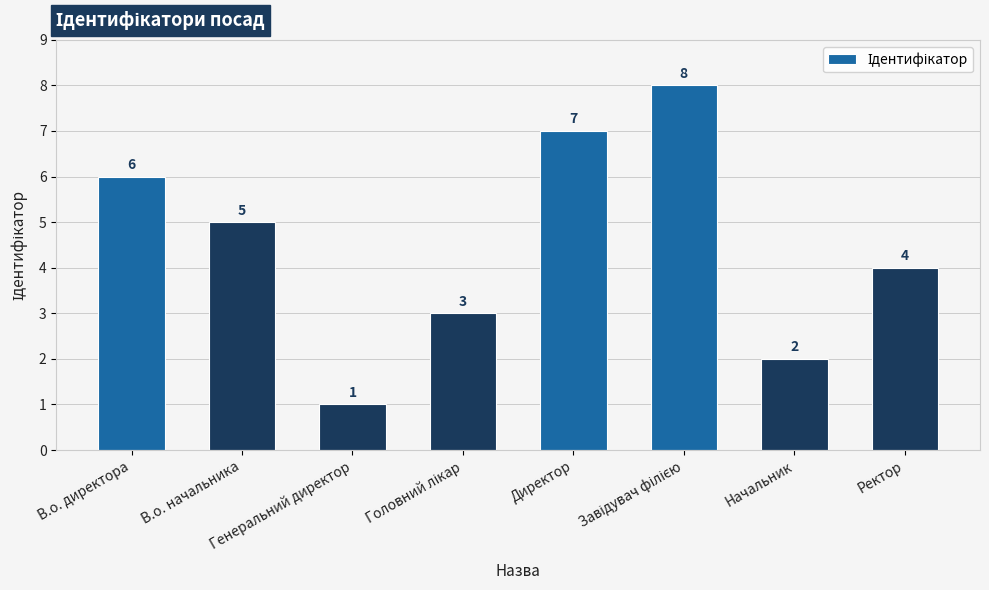

What is the value of the 7th bar from the left?

2